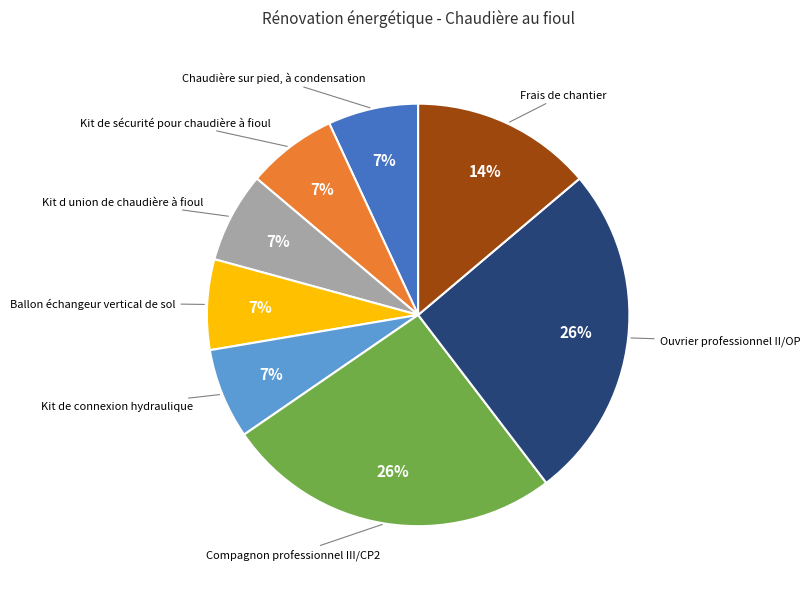

To the nearest percent, what is the average slice percentage?

12%